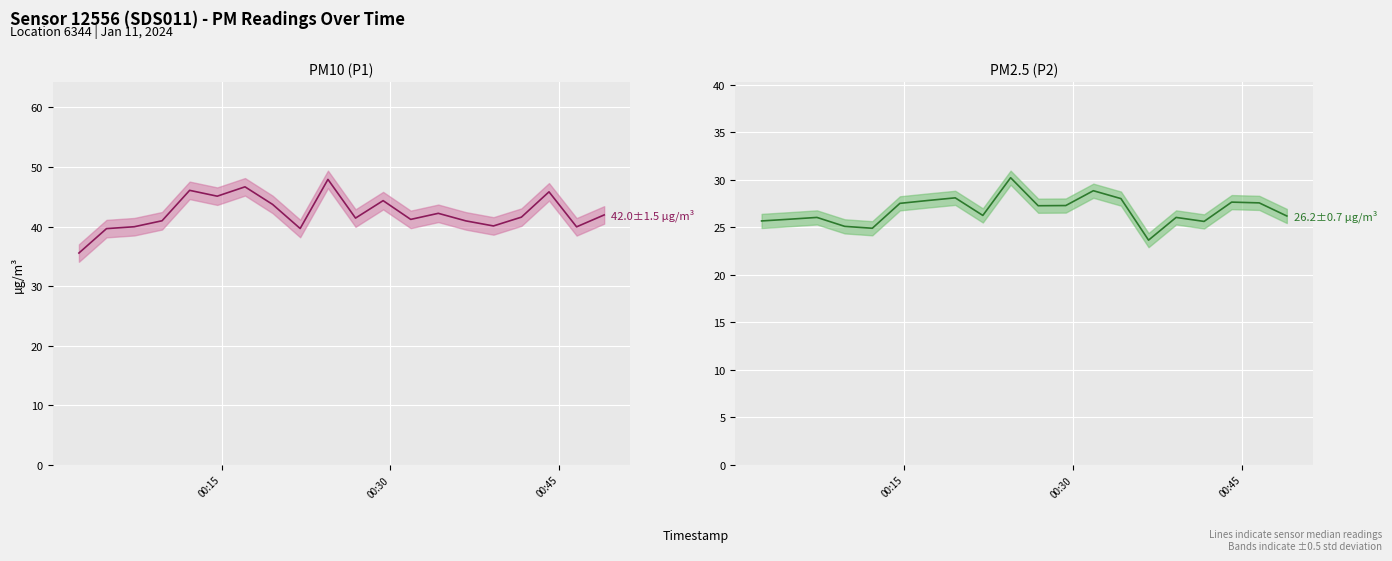

What are all the series names shown in the legend?

PM10 (P1), PM2.5 (P2)